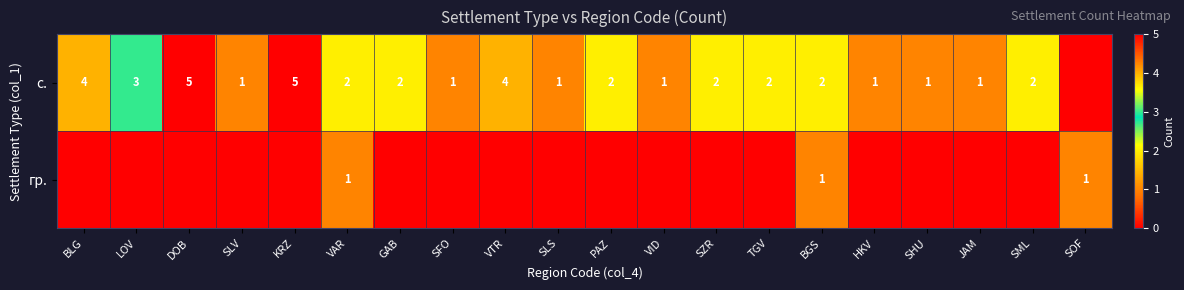

The с. series shows 4 at BLG. True or false?

True